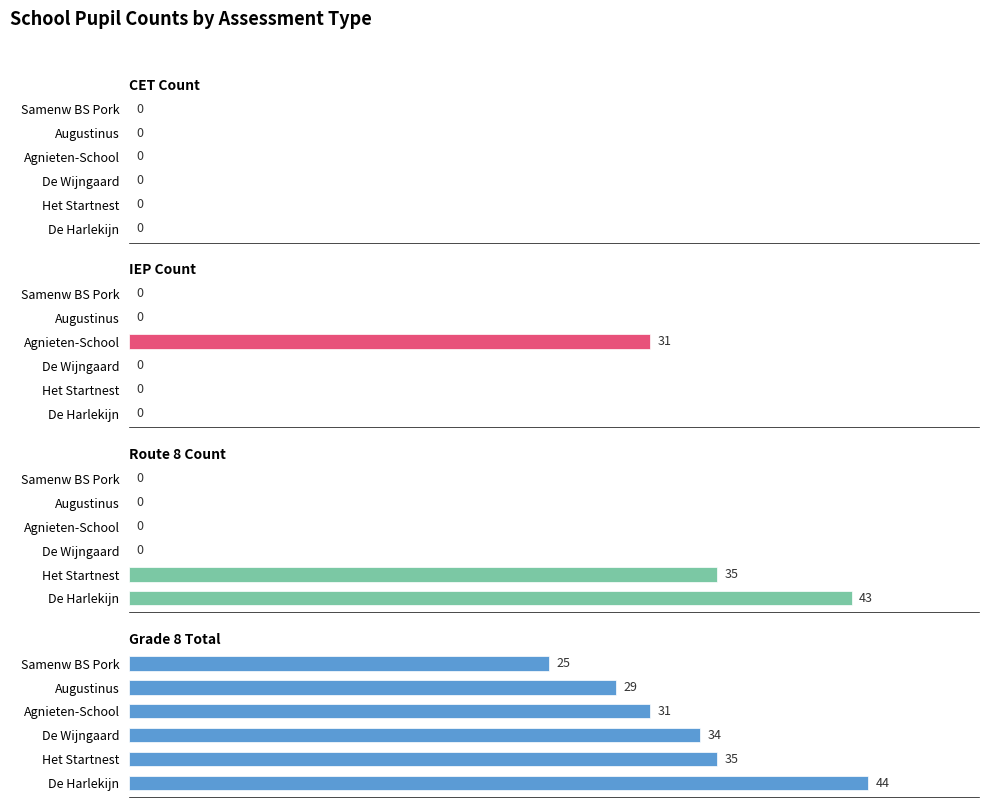

Rank the series by their maximum value, from highest to lowest.

Grade 8 Total, Route 8 Count, IEP Count, CET Count